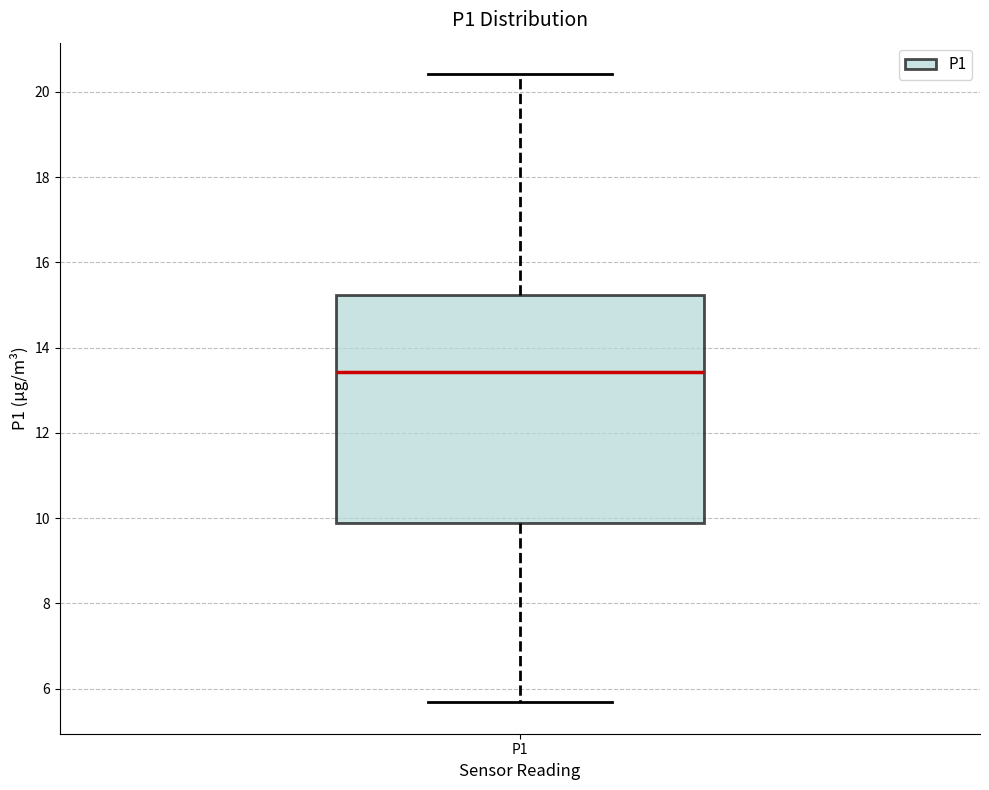

Transcribe this box plot: give where the median line is, the range the box spans, and where the two whiskers end, as read against the y-axis. The values are not printed on the chart, so give them approximately, as read against the axis.

median 13.4, box 9.8 to 15.2, whiskers 5.6 to 20.4